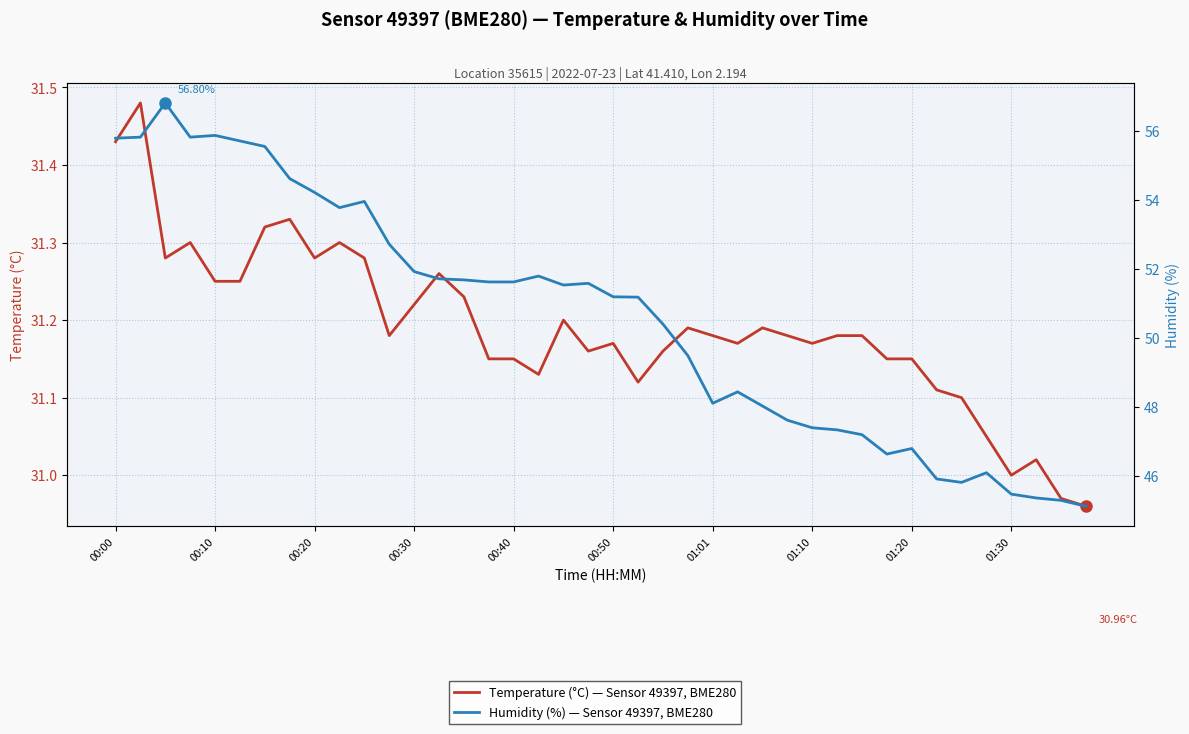

What is the value of the Temperature (°C) — Sensor 49397, BME280 point at the 21st from the left?

31.2